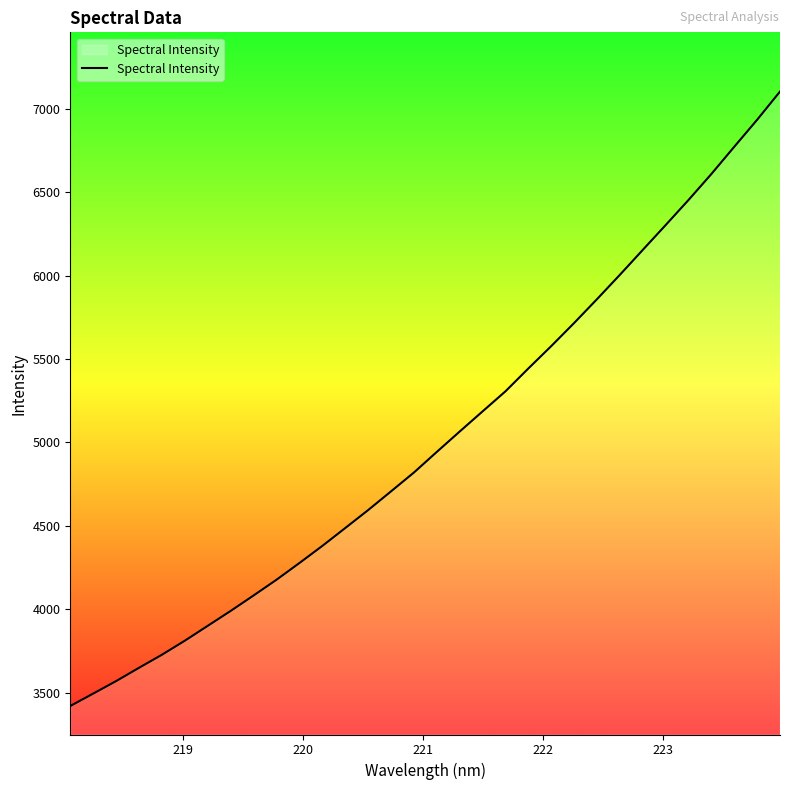

True or false: there are more than 1 points higher than both neighbors.

False